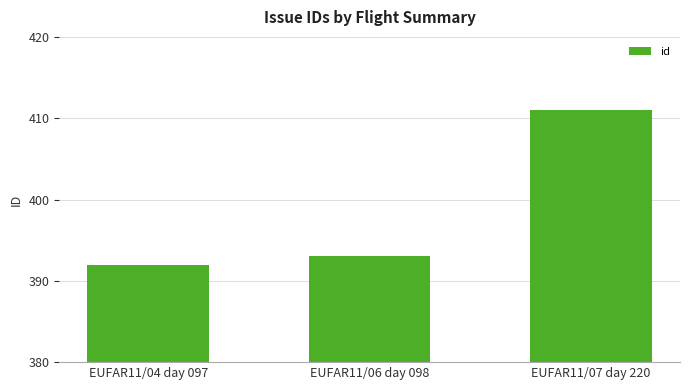

Approximately how many times larger is the value at EUFAR11/04 day 097 compared to EUFAR11/07 day 220?

1.0